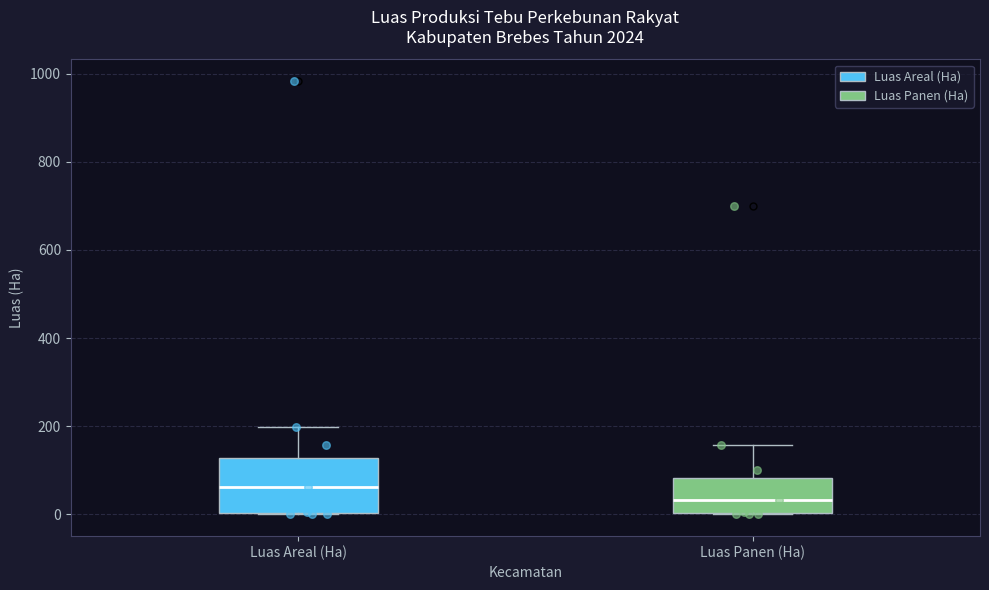

Where does the median line of the box for Luas Areal (Ha) sit on the y-axis? The values are not printed on the chart, so give them approximately, as read against the axis.

60